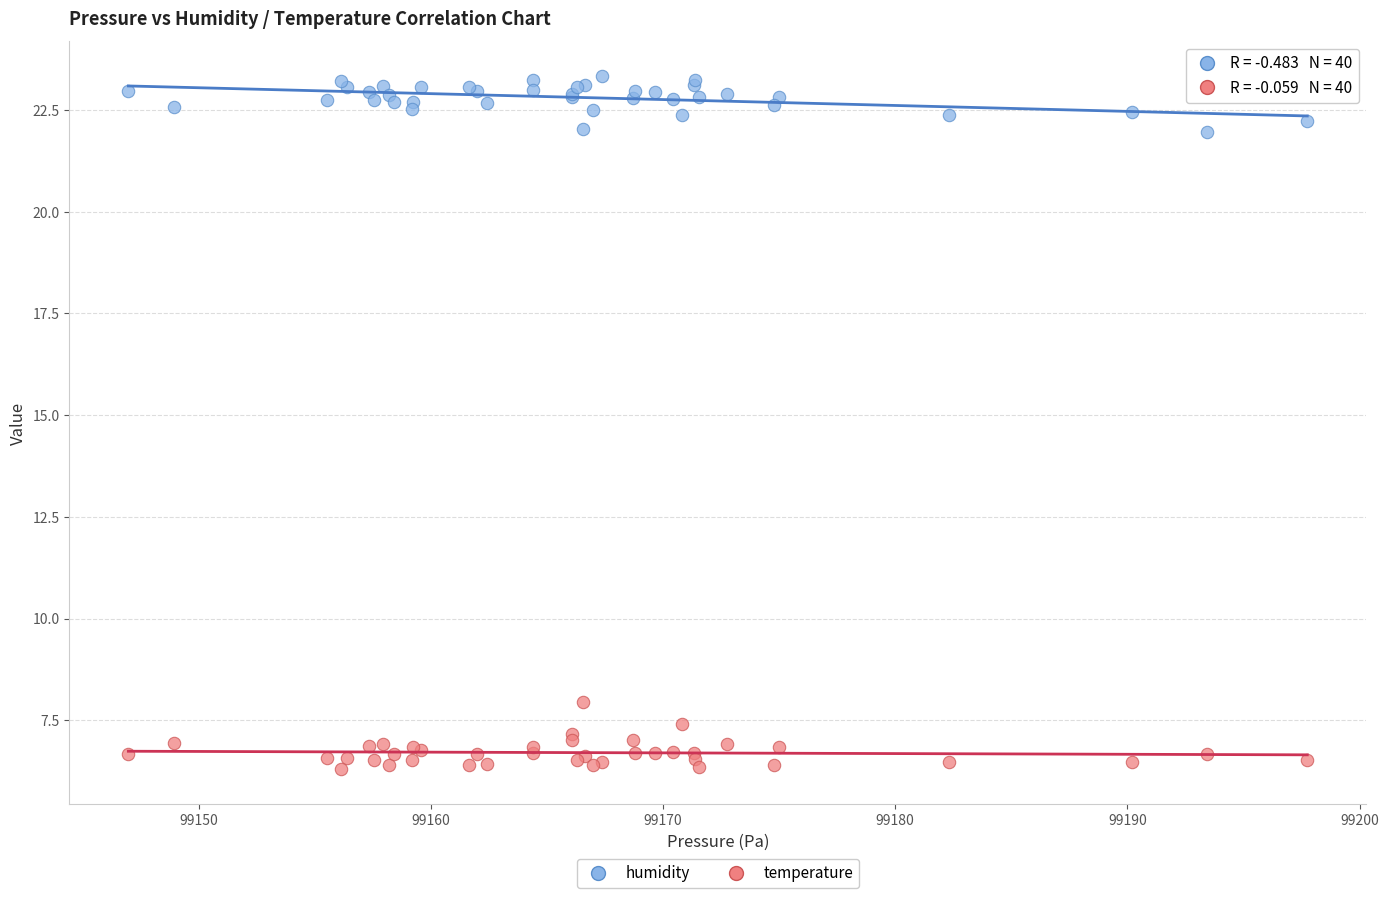

What are all the series names shown in the legend?

humidity, temperature